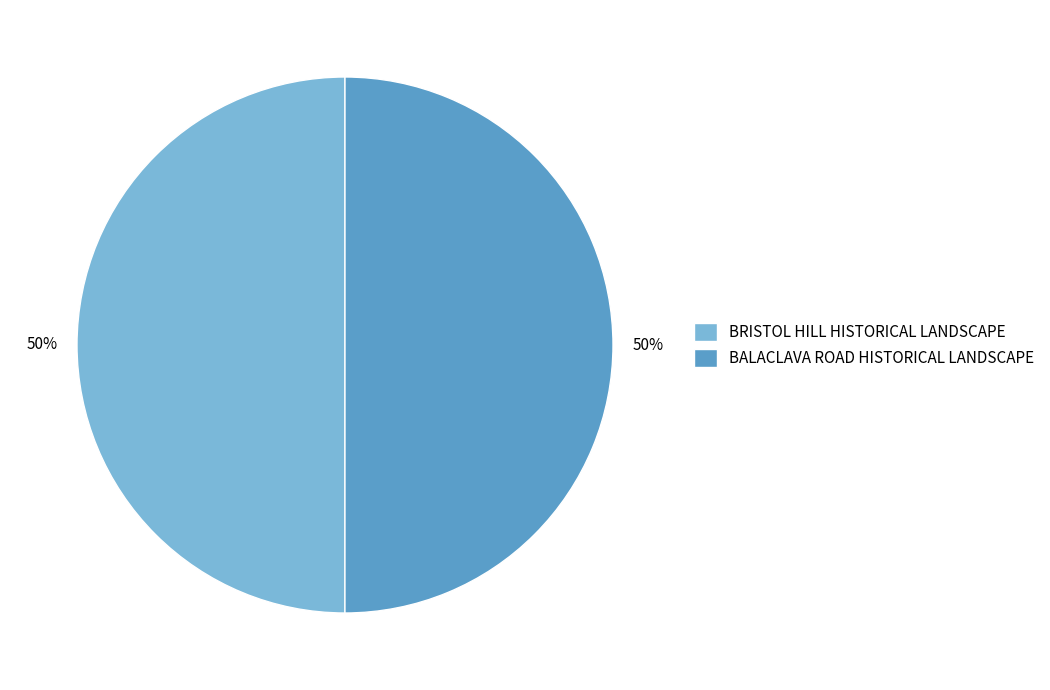

Count the number of slices in the pie.

2